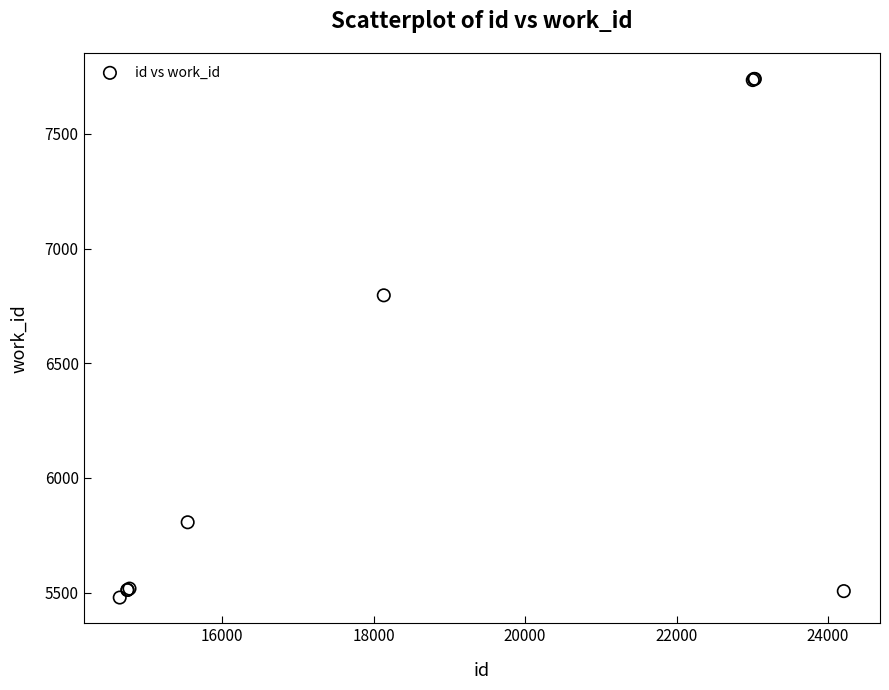

What Y value in the scatter plot is closest to 6609?

6796